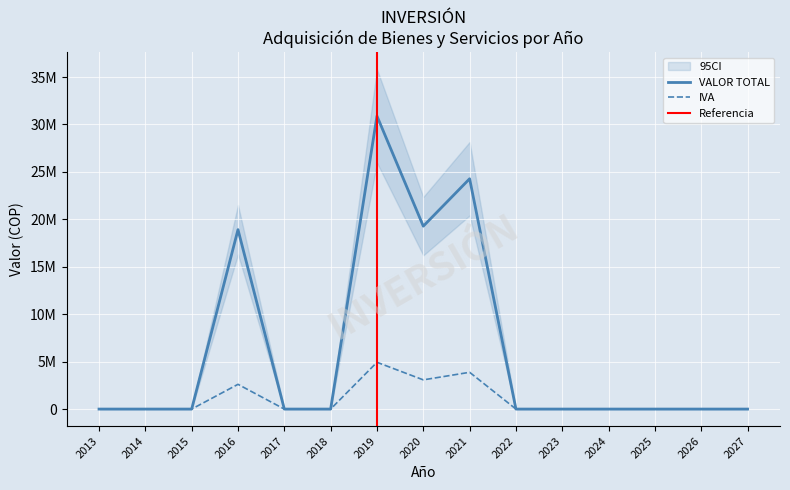

What are all the series names shown in the legend?

VALOR TOTAL, IVA